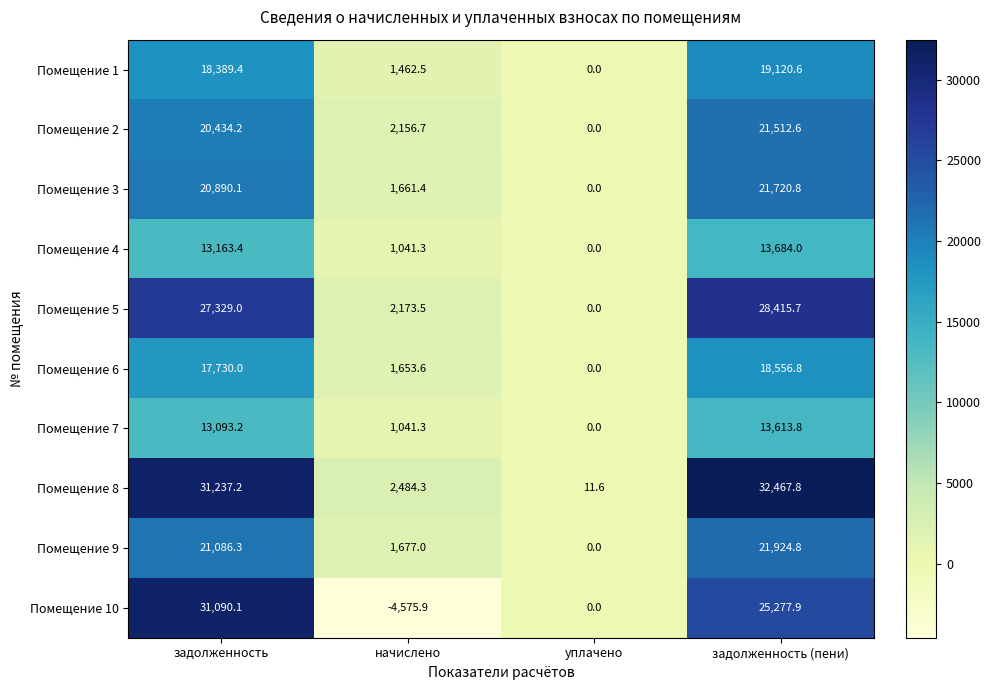

At задолженность (пени), list the series in order from largest to smallest.

Помещение 8, Помещение 5, Помещение 10, Помещение 9, Помещение 3, Помещение 2, Помещение 1, Помещение 6, Помещение 4, Помещение 7